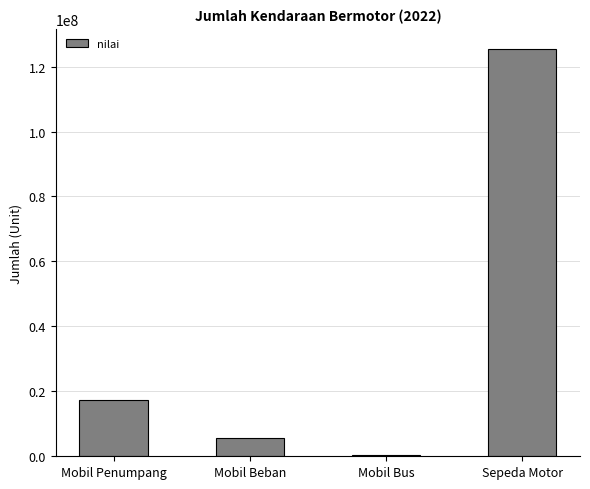

Reading left to right, list all the values displayed in this chart.

17202328	5489679	240067	125383489